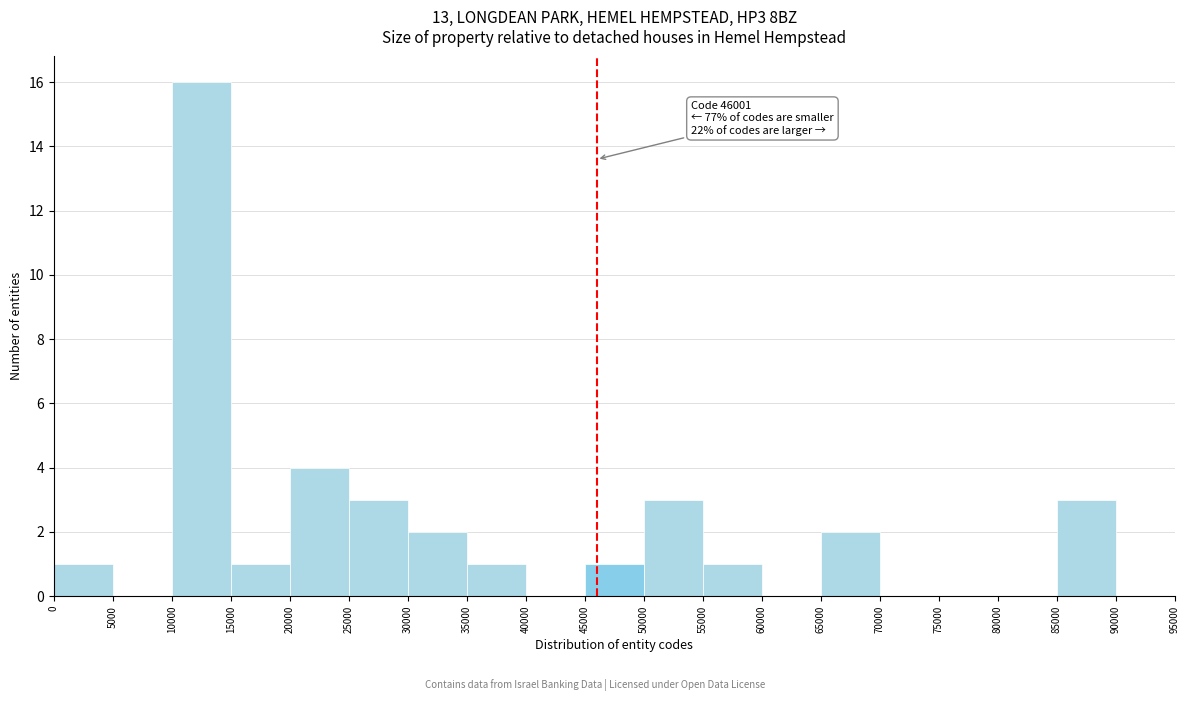

Which range on the x-axis has the tallest bar?

10000 to 15000